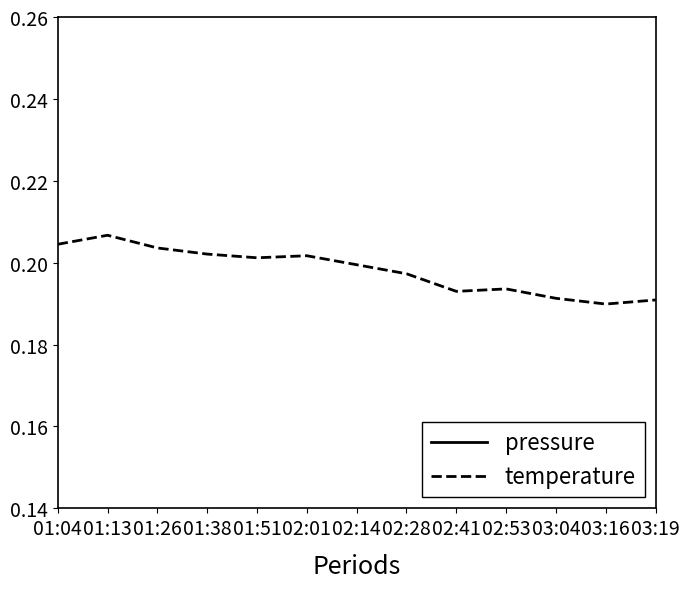

True or false: pressure and temperature cross at least once.

False